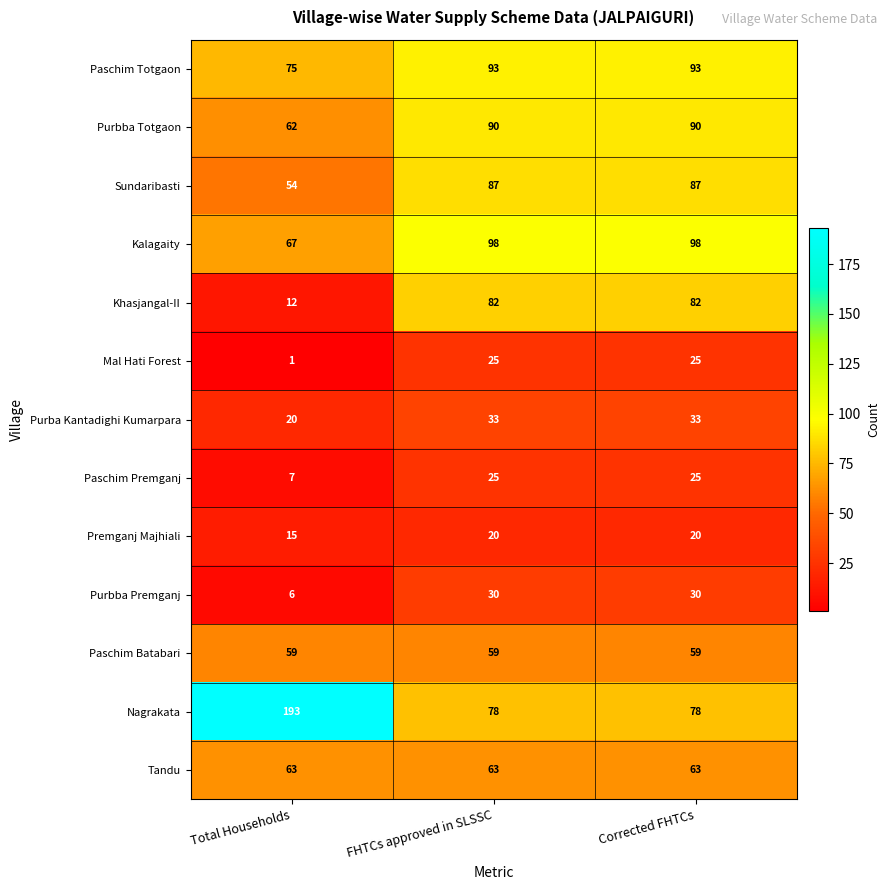

True or false: Nagrakata has a value of 16 at FHTCs approved in SLSSC.

False